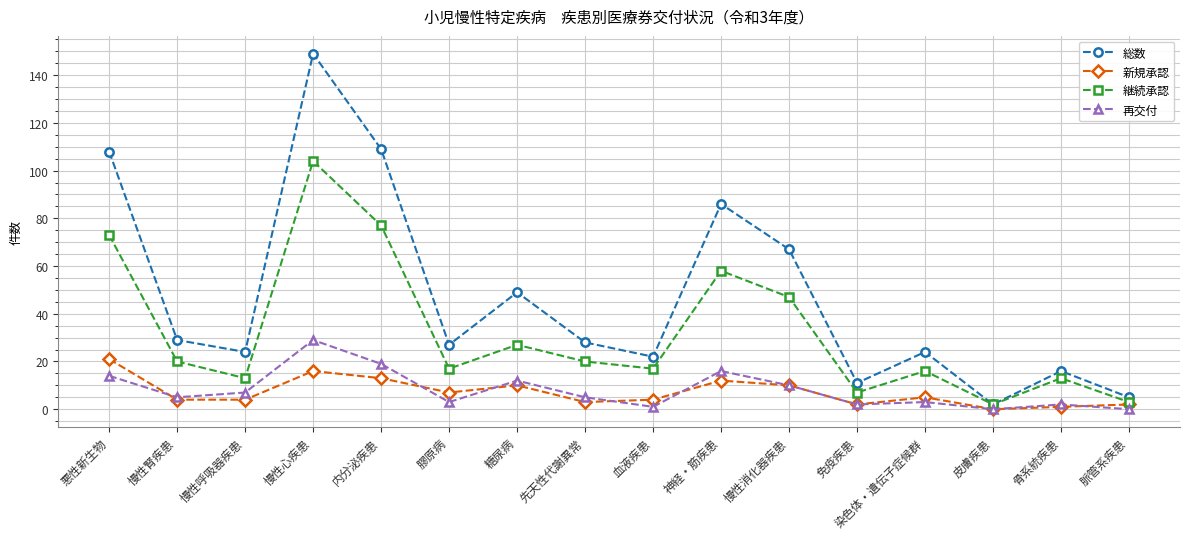

What position from the left is 先天性代謝異常?

8